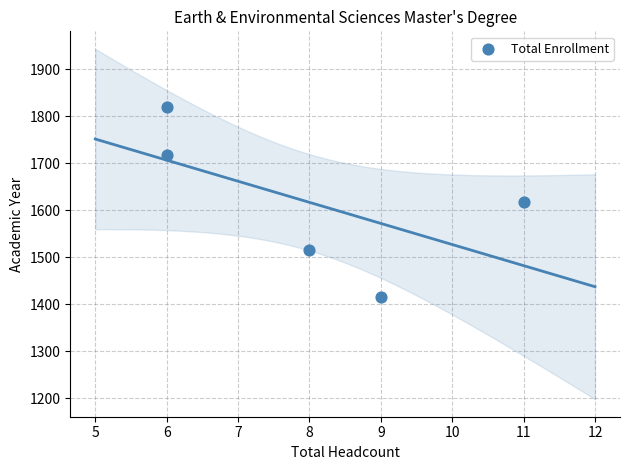

What is the range of Y values (max minus min)?

404